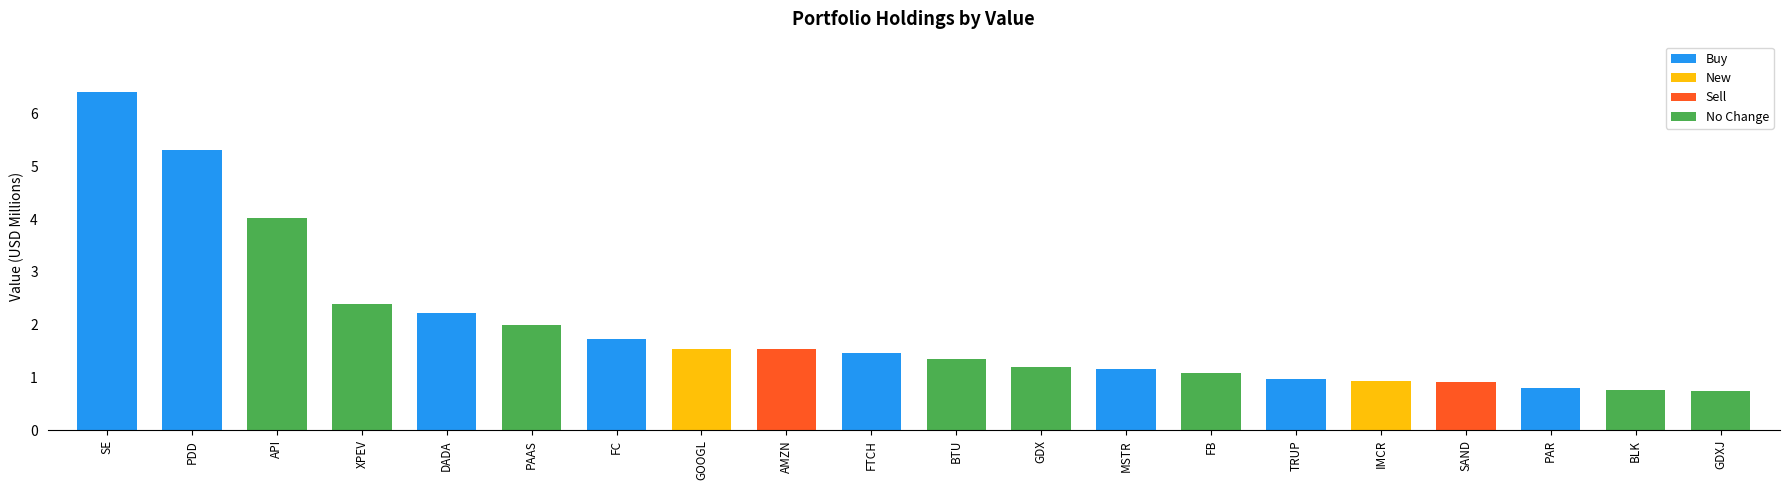

What is the change in value from SE to DADA?

-4.2